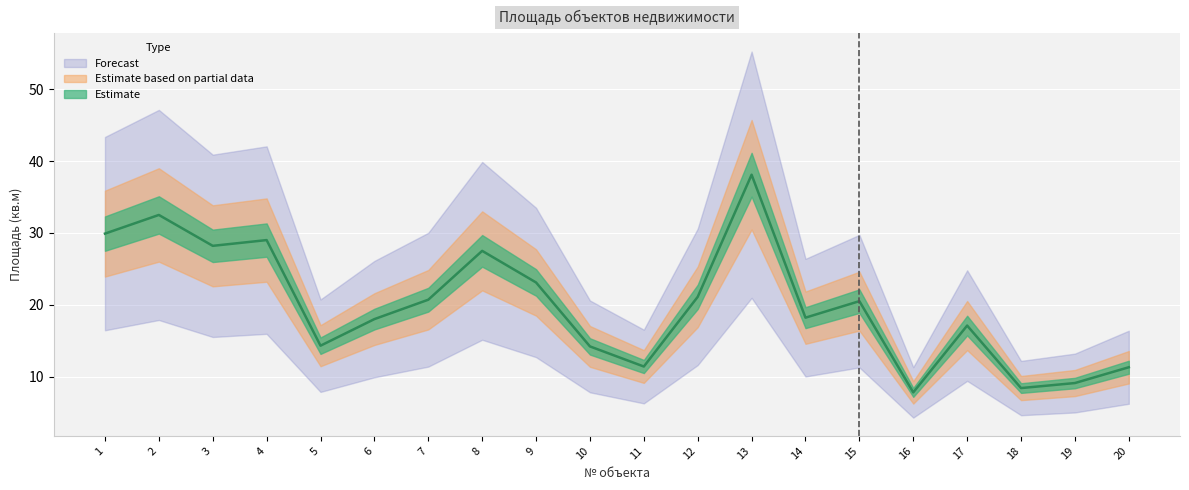

What is the difference between the maximum and second lowest values?

29.7